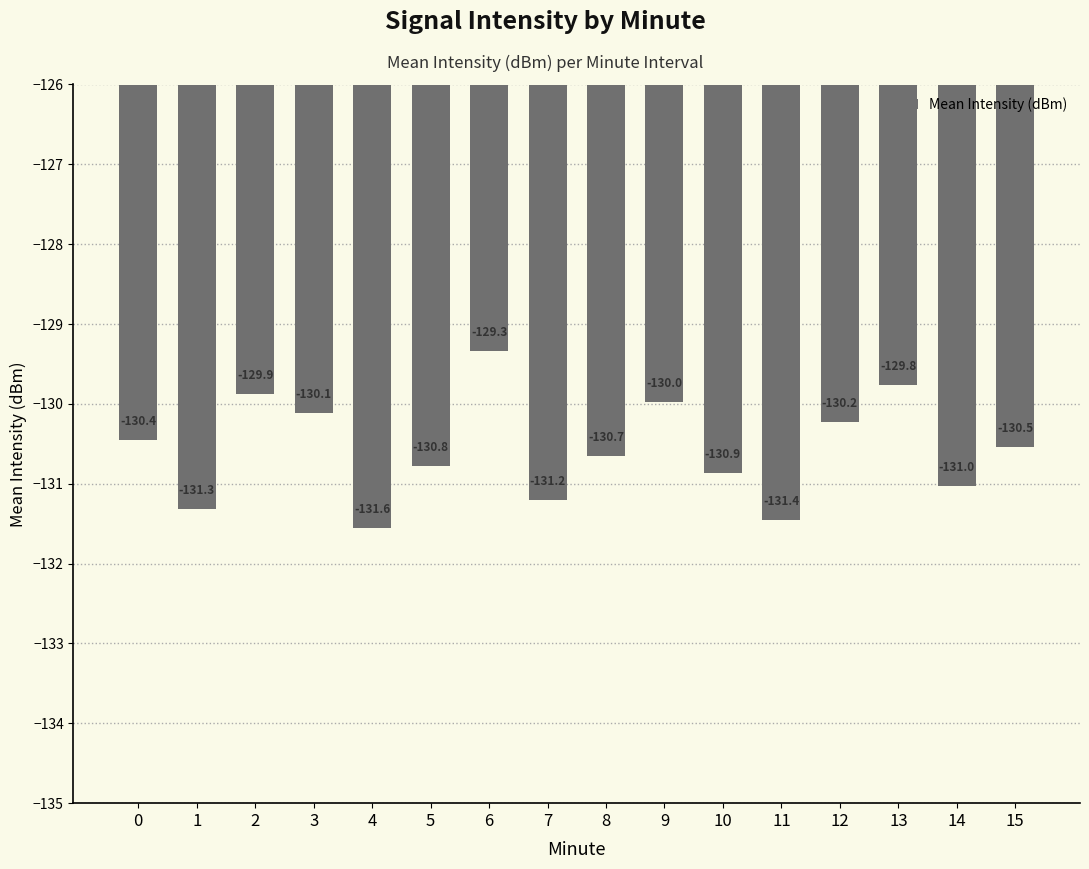

What is the maximum value shown in the chart?

-129.3